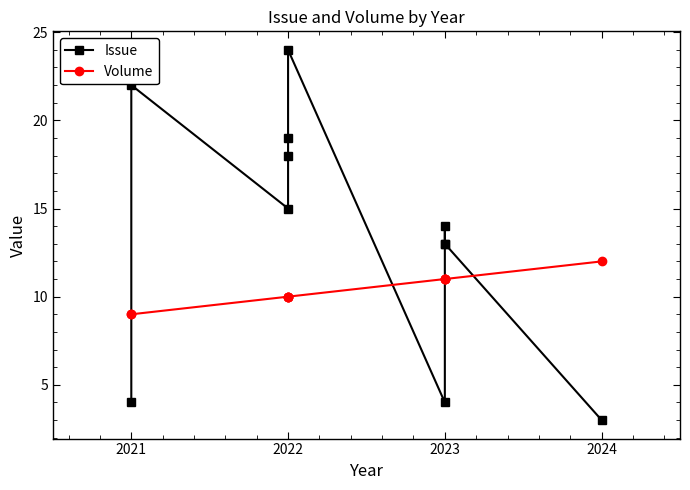

What is the difference between the highest and lowest values at 2023?

7